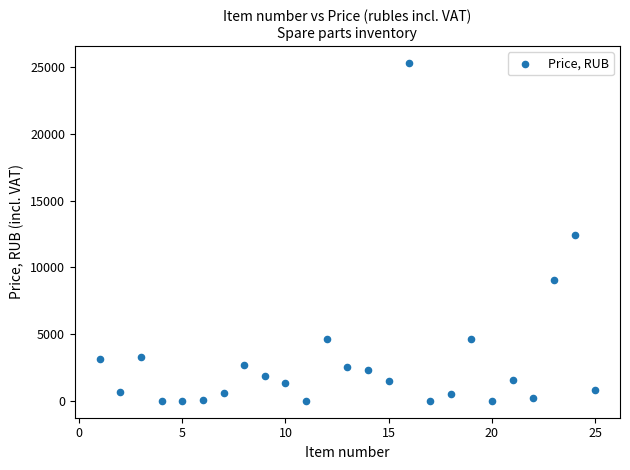

What is the range of Y values (max minus min)?

25313